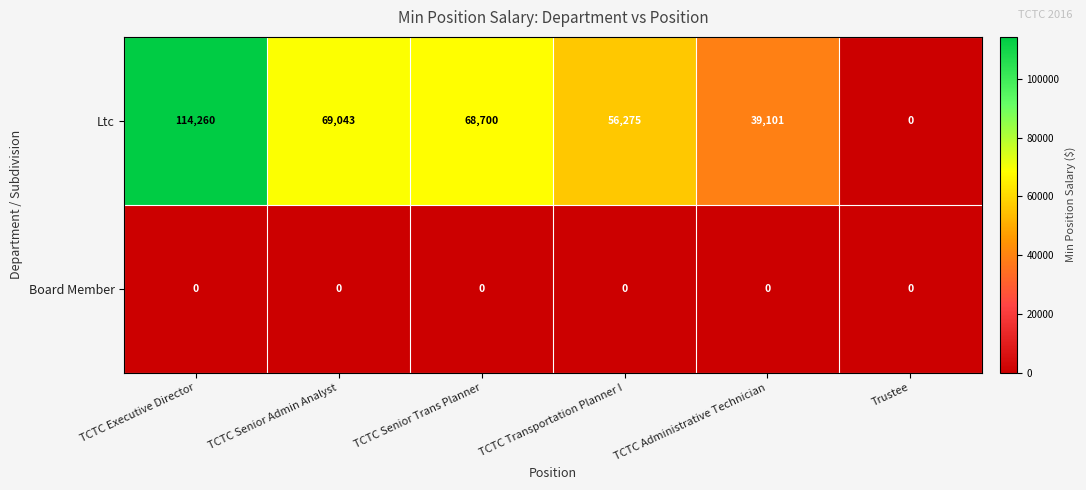

Reading left to right, transcribe all the data shown in this chart.

Ltc: 114260	69043	68700	56275	39101	0
Board Member: 0	0	0	0	0	0